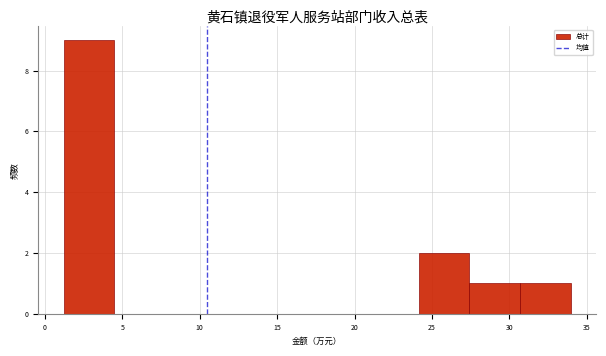

What is the height of the bar covering 30.5 to 34.0 on the x-axis? Neither the bar edges nor the heights are printed on the chart, so give them approximately, as read against the axes.

1